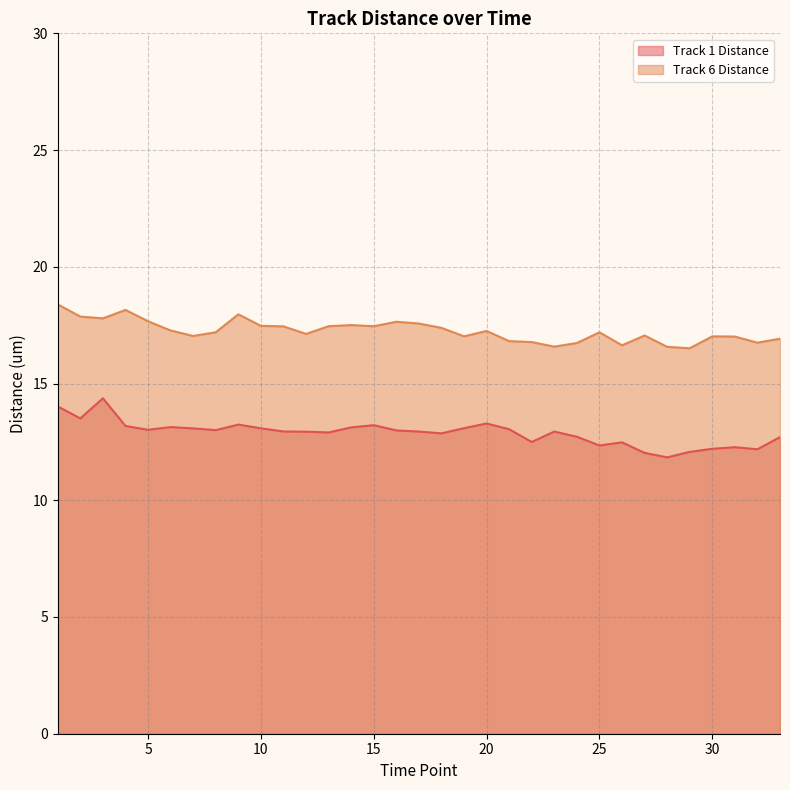

Which label corresponds to the largest value in the chart?

1